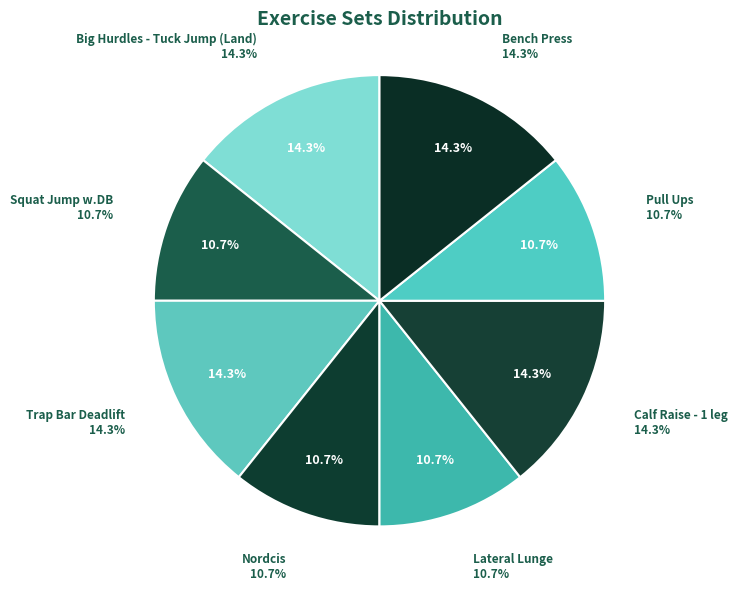

Does Trap Bar Deadlift account for over 50% of the chart?

No